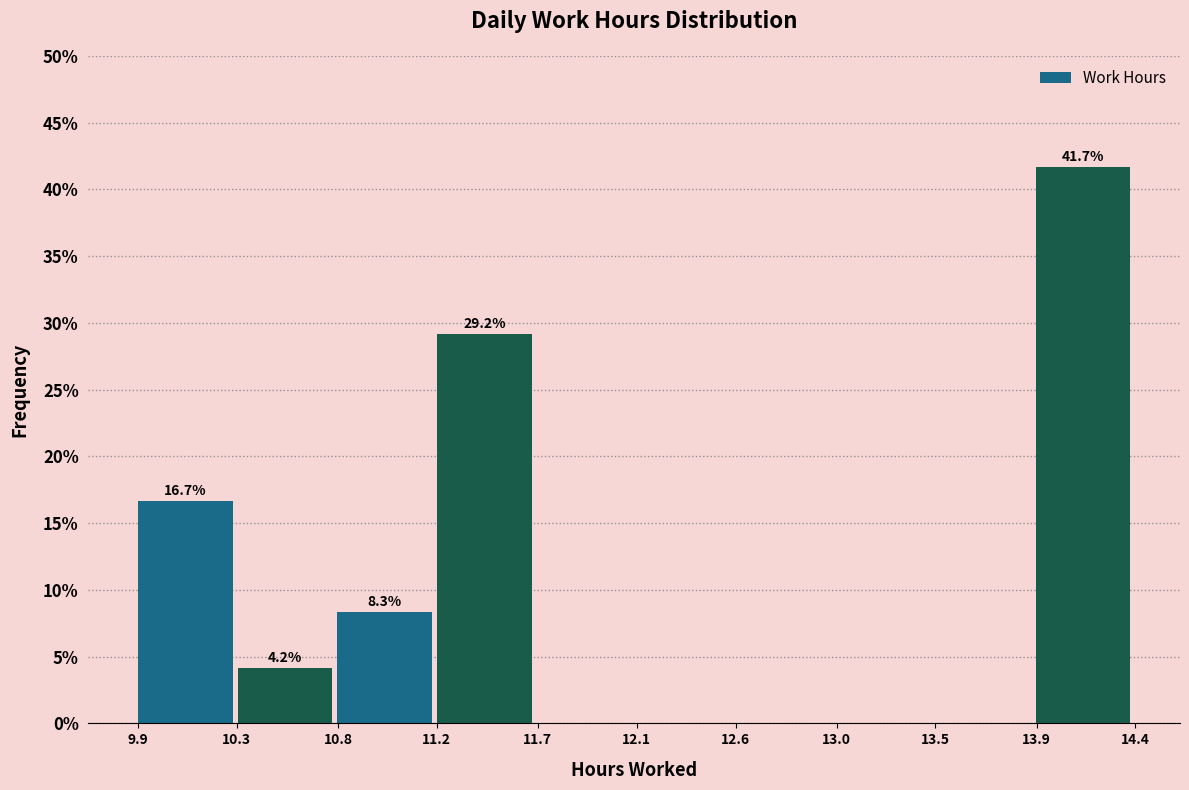

Reading right to left, list all the values displayed in this chart.

13.9=41.7	13.5=0.0	13.0=0.0	12.6=0.0	12.1=0.0	11.7=0.0	11.2=29.2	10.8=8.3	10.3=4.2	9.9=16.7